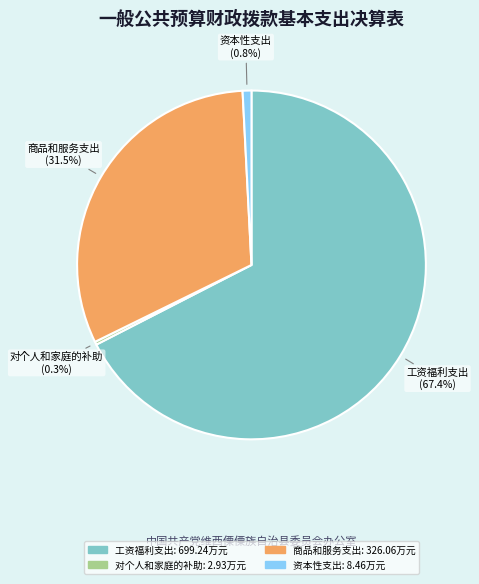

Is there a majority slice in this chart?

Yes